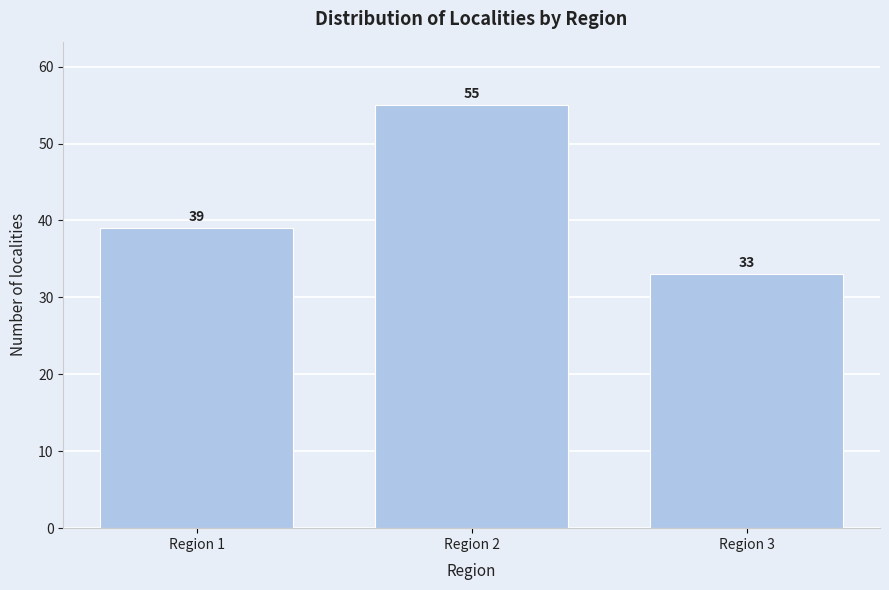

Reading right to left, extract all data points from this chart.

Region 3=33	Region 2=55	Region 1=39